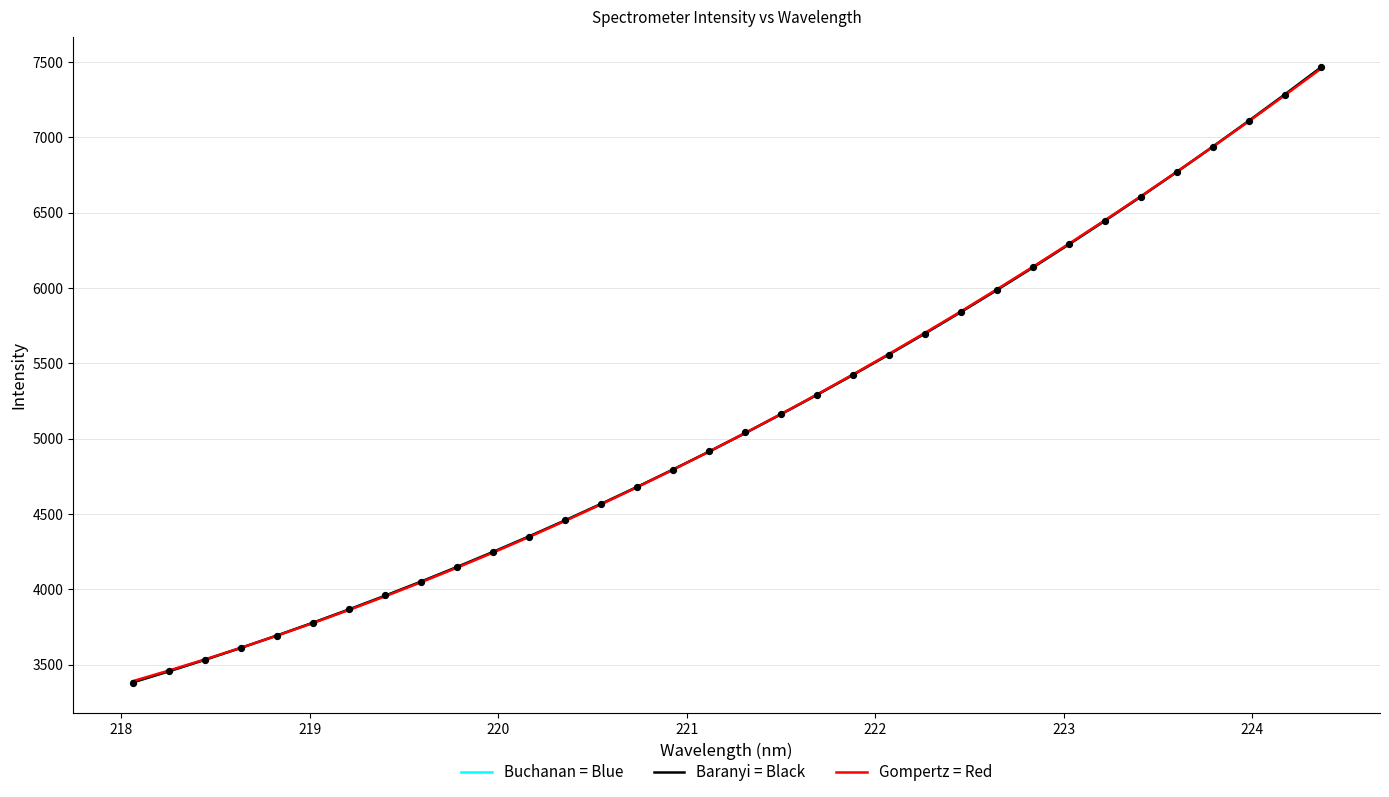

Which series reaches the maximum Y coordinate?

Buchanan = Blue